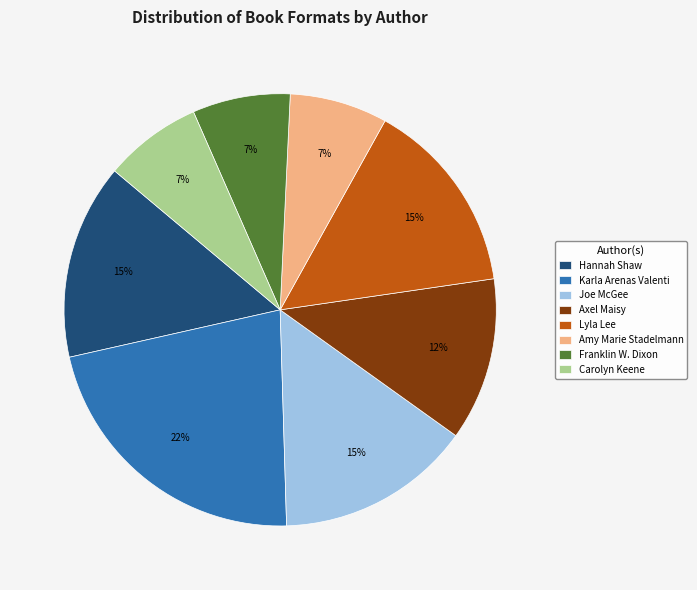

Count the number of slices in the pie.

8